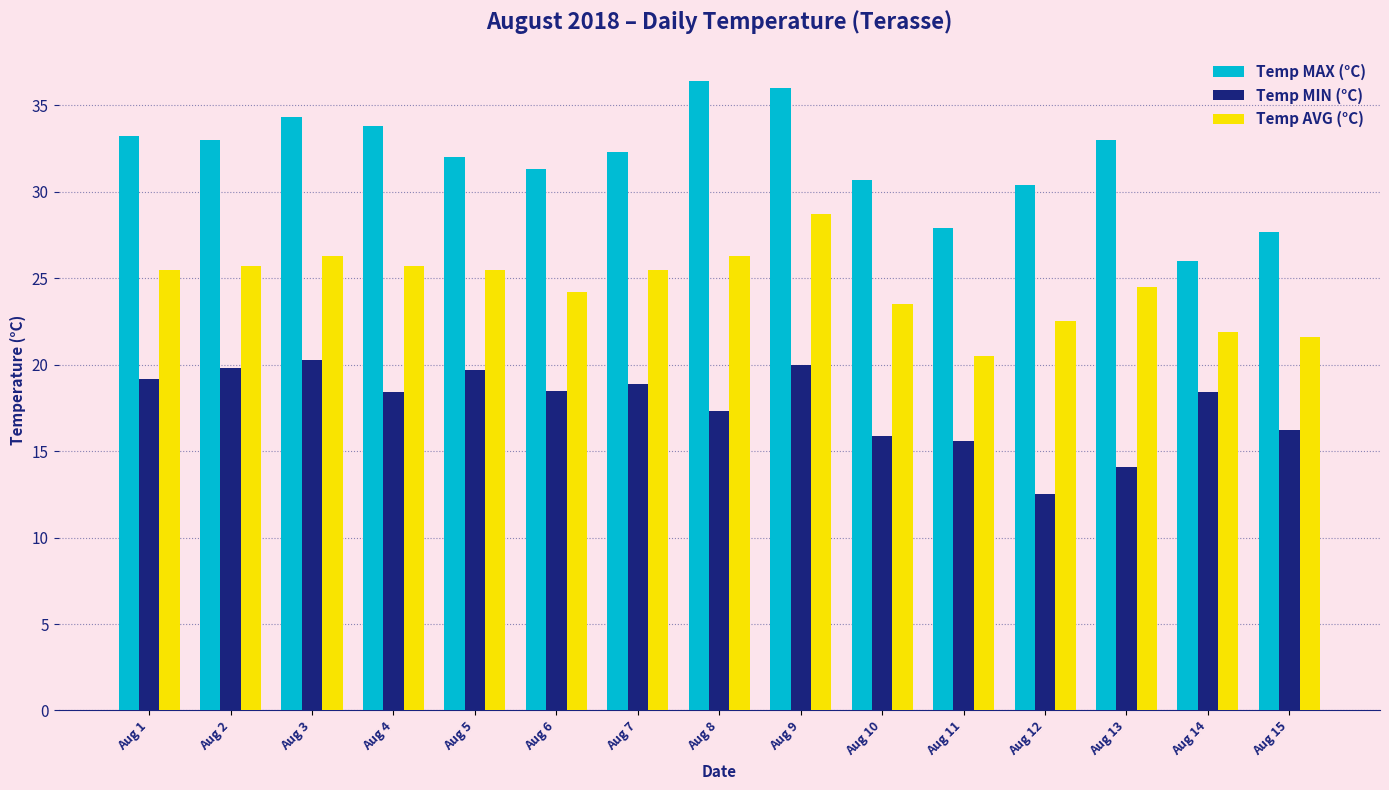

Which label corresponds to the smallest value in the chart?

Aug 12